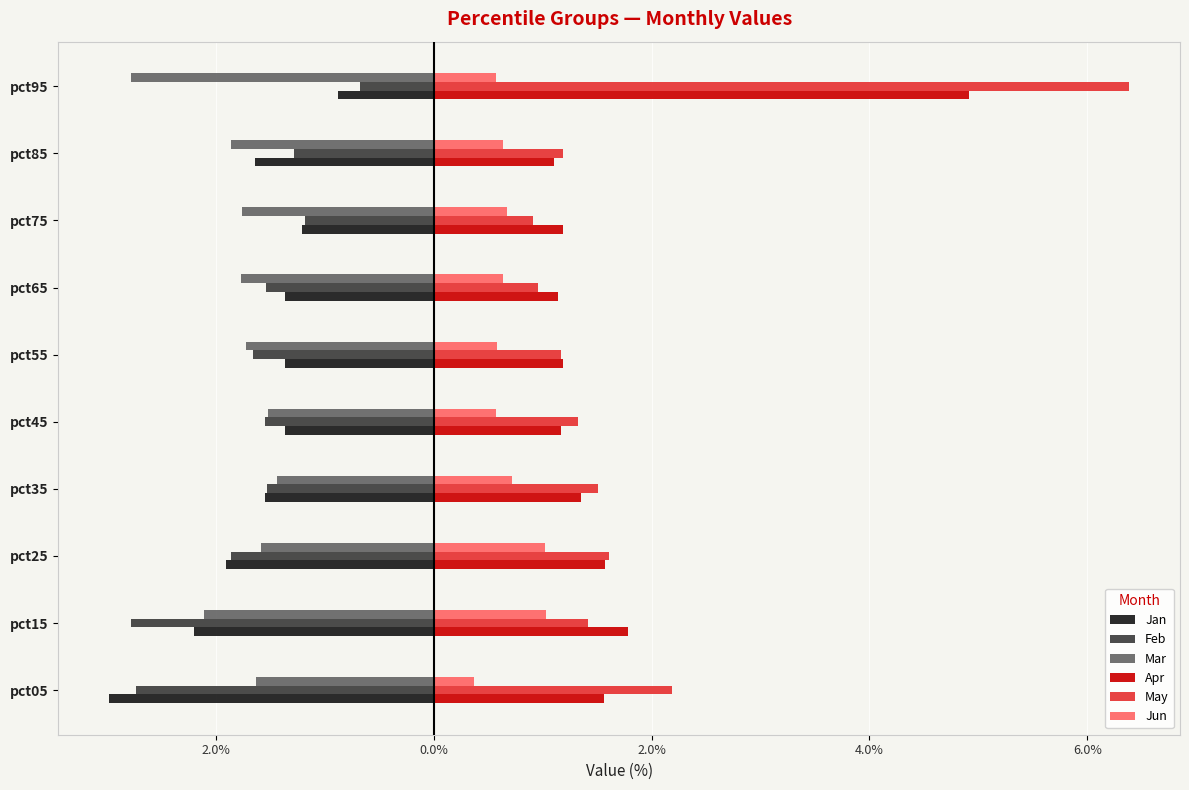

At which category does the chart reach its peak across all series?

pct95